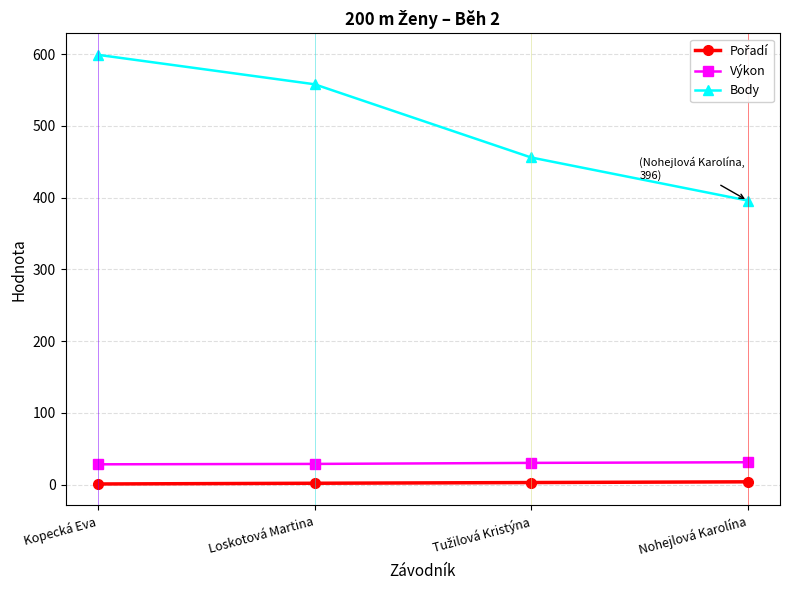

What is the maximum value for Výkon?

31.3